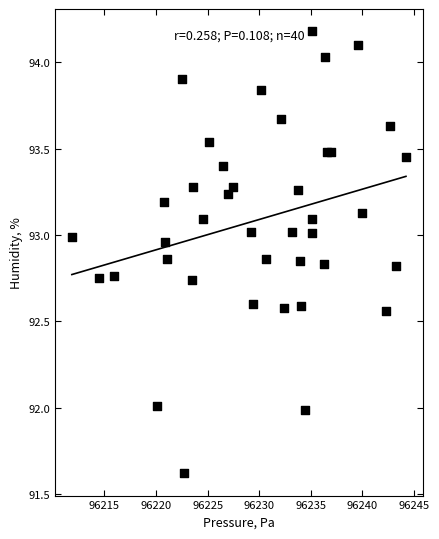

What is the range of Y values (max minus min)?

2.6